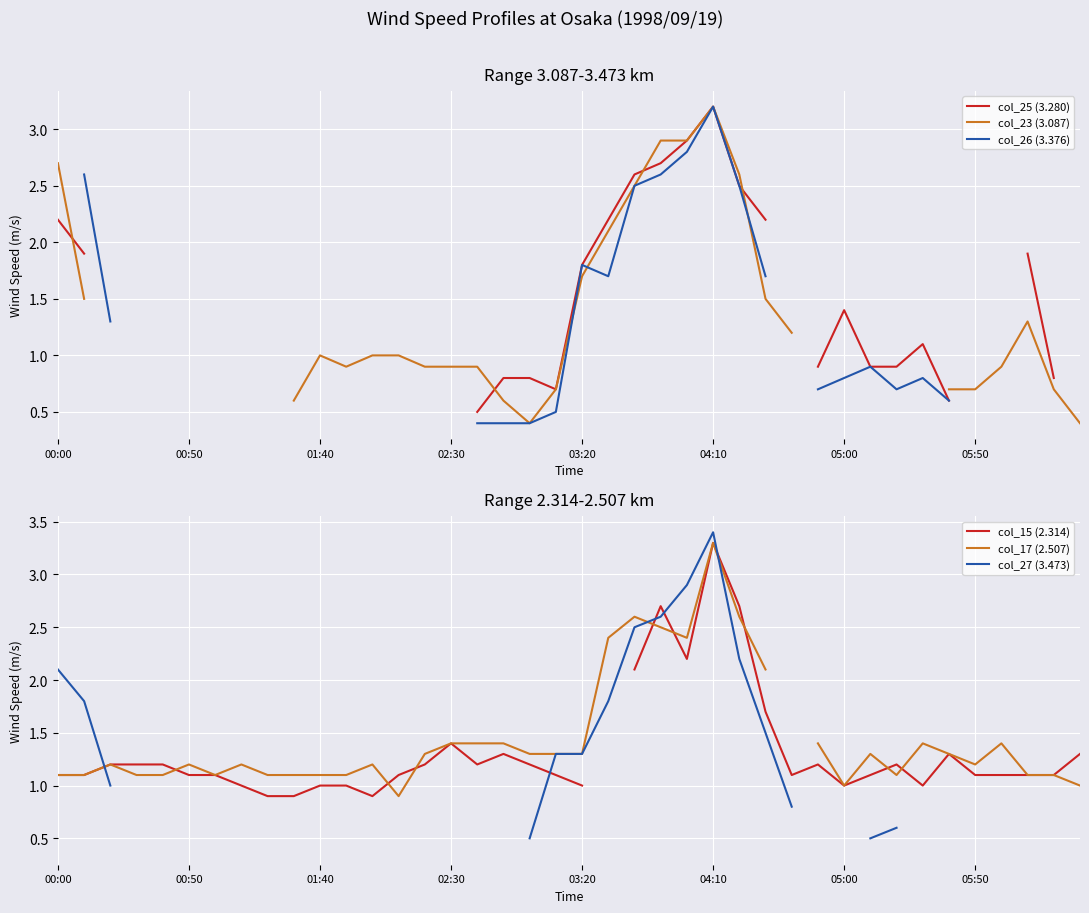

How many data points does each series have?

40